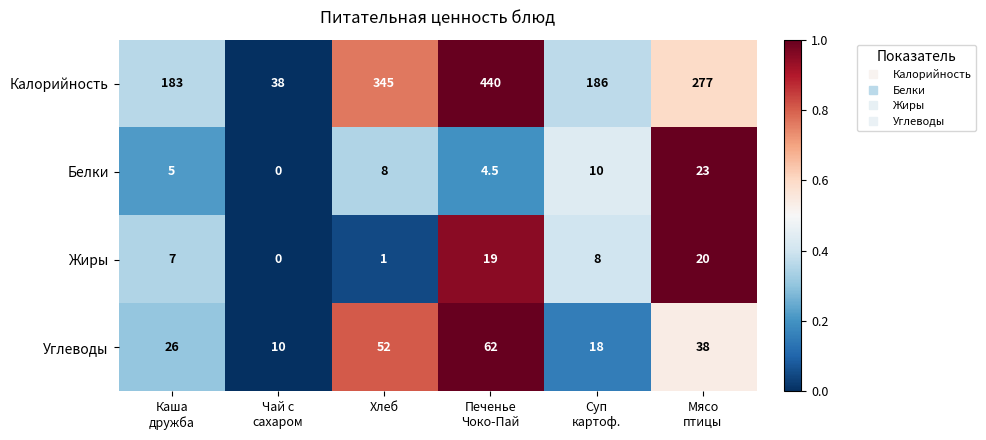

Count the Углеводы values in the range 18 to 52.

4